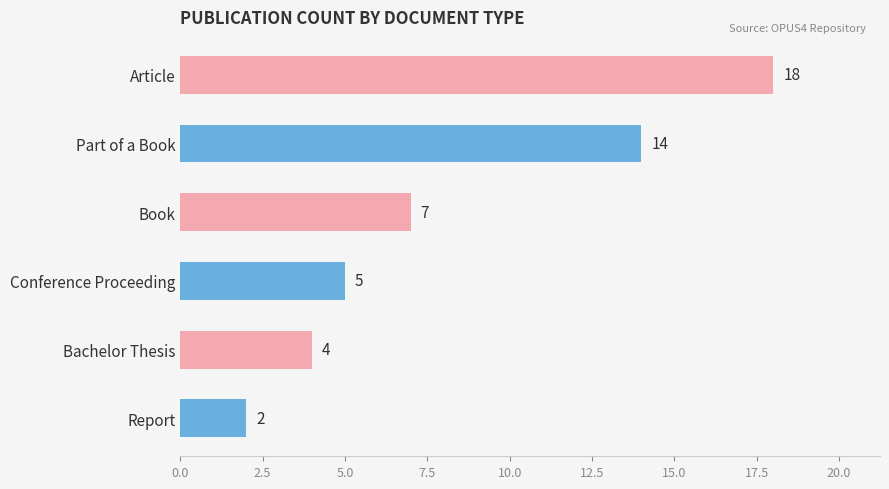

Is it true that the value at Bachelor Thesis is 3?

False